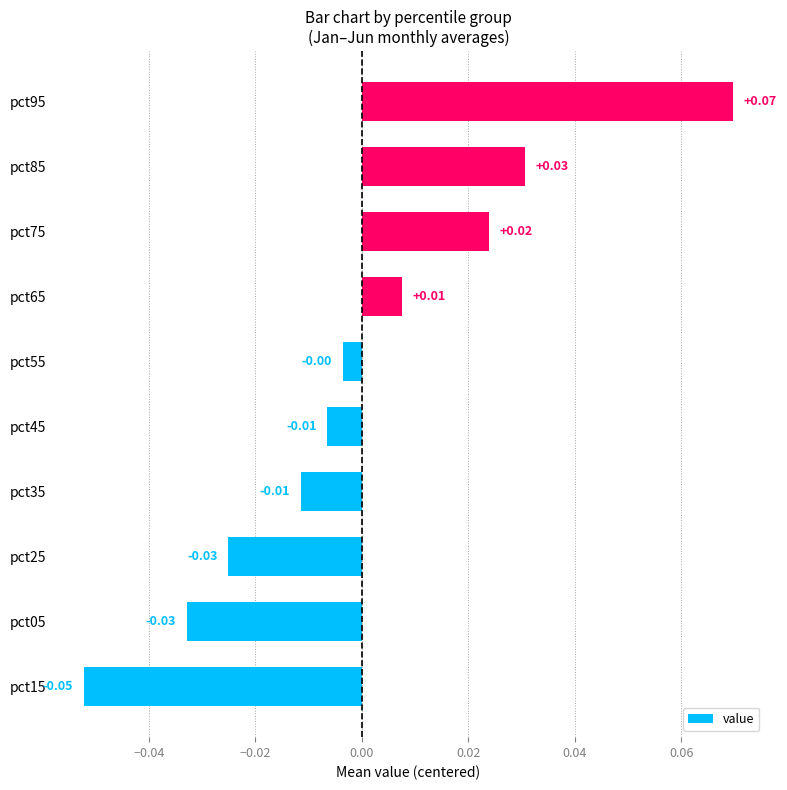

What is the change in value from pct15 to pct95?

+0.1